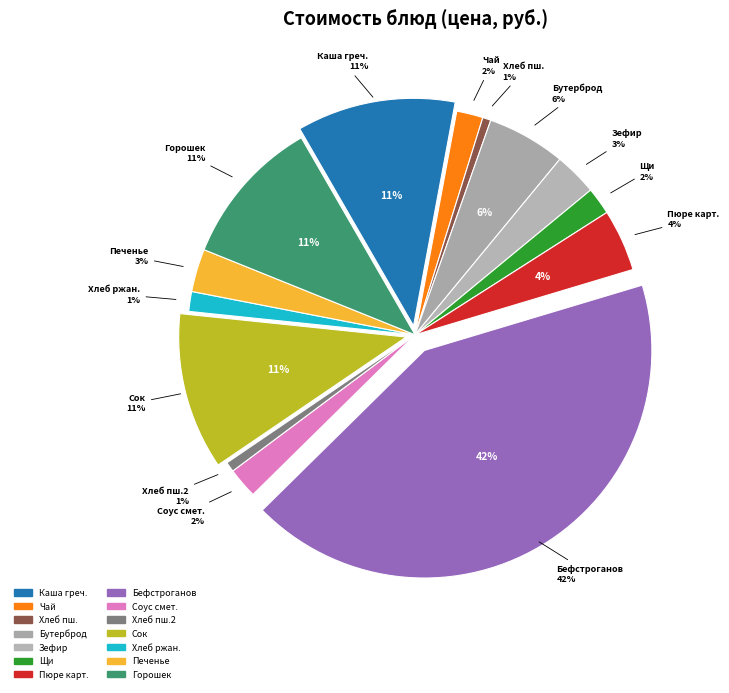

To the nearest percent, what is the average slice percentage?

7%